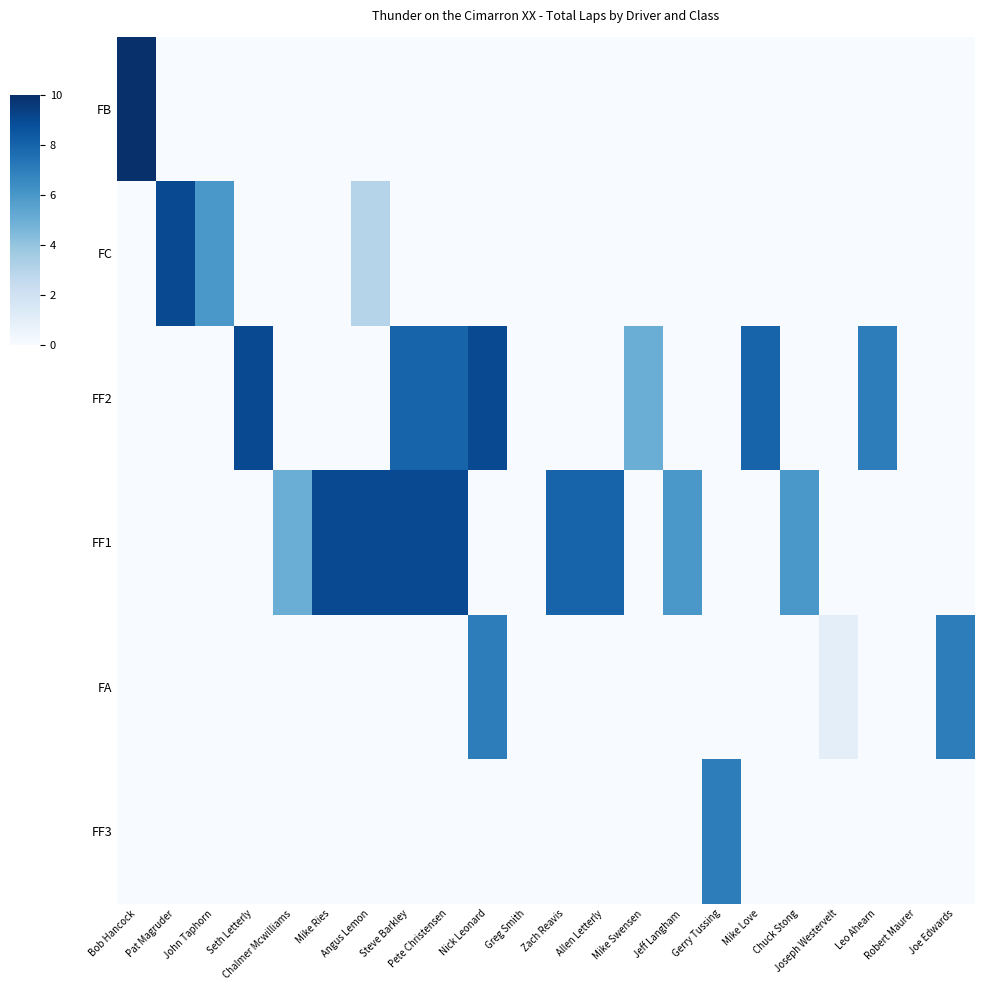

At which category is the sum across all series the highest?

Steve Barkley